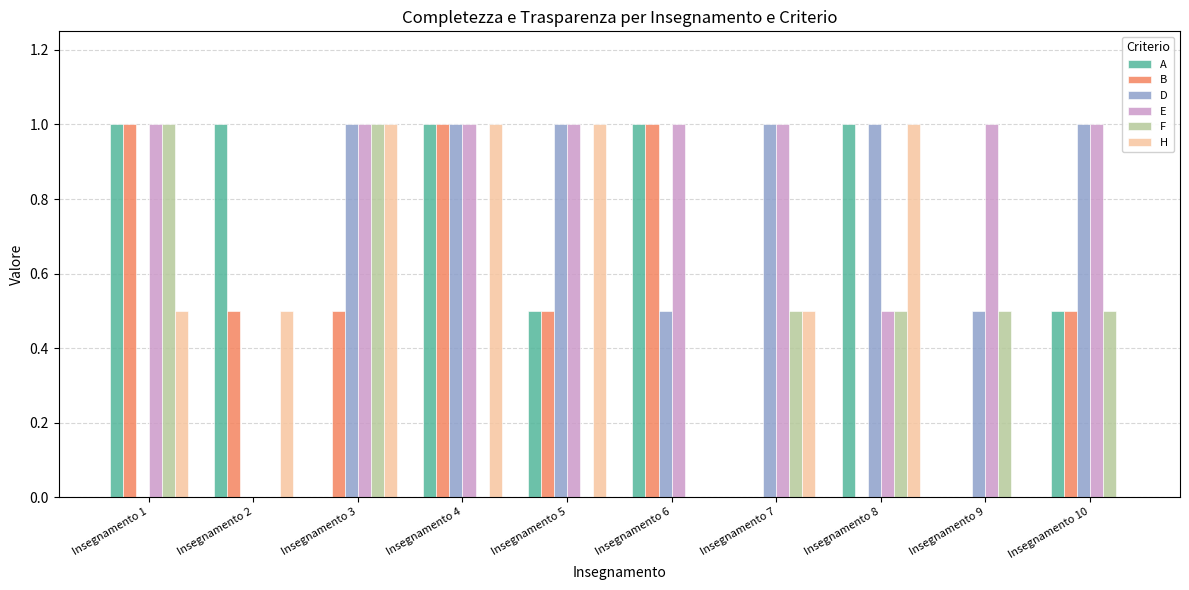

The E series shows 1.0 at Insegnamento 7. True or false?

True